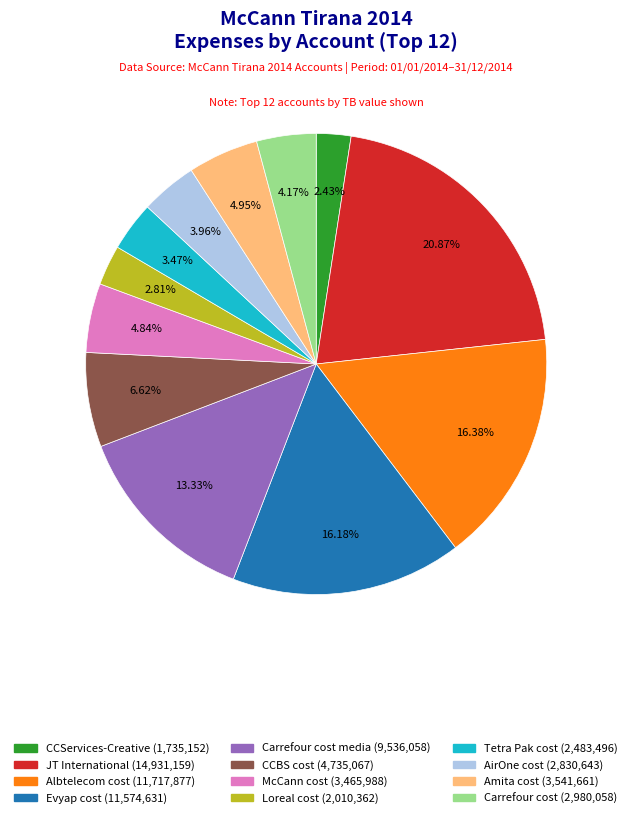

Count the number of slices in the pie.

12